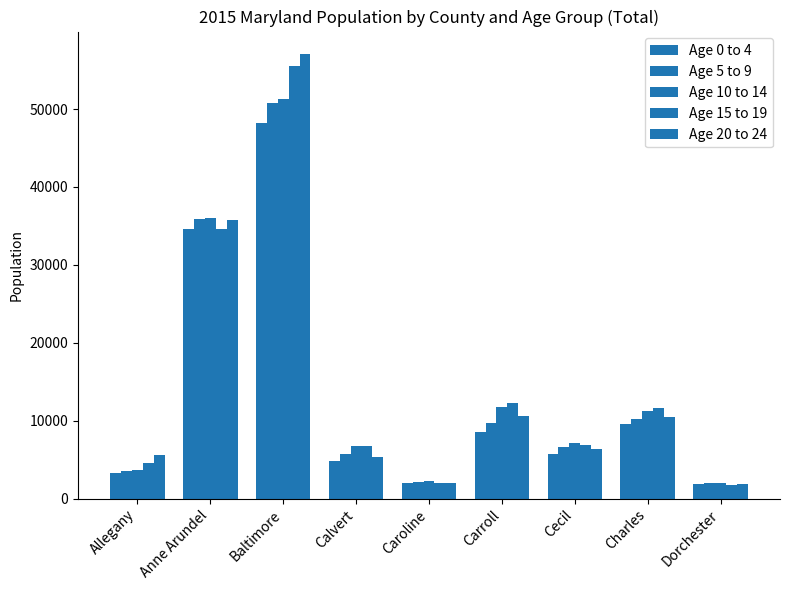

What is the difference between the maximum and minimum values in the Age 20 to 24 series?

55253